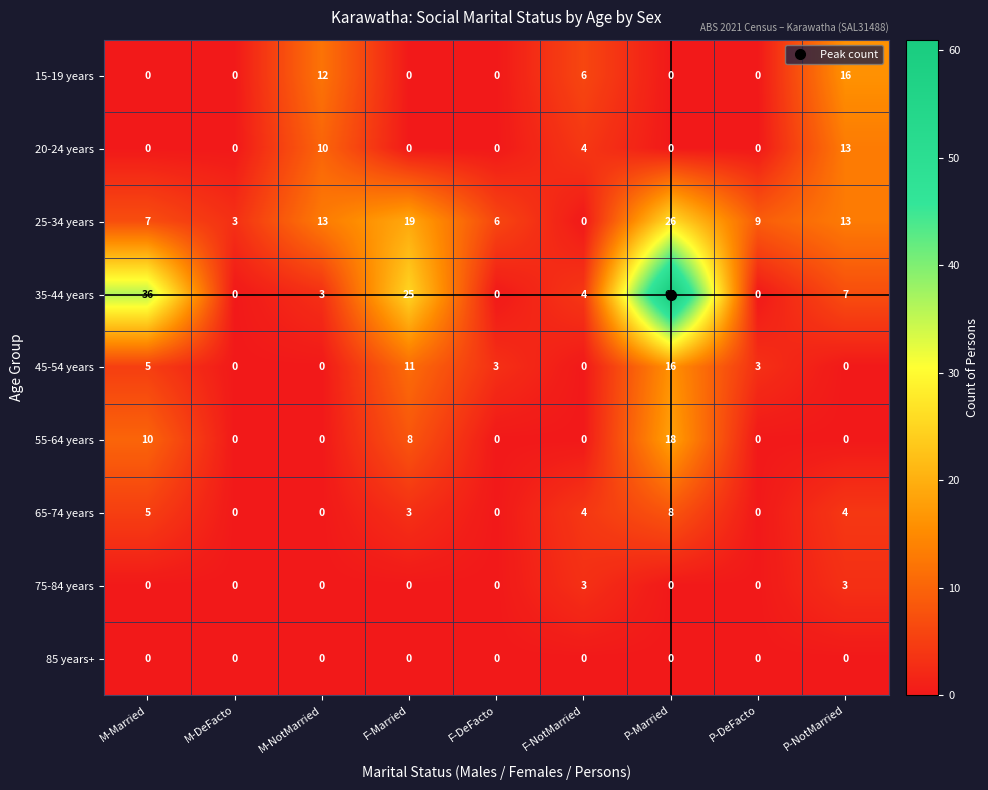

What is the difference between the highest and lowest values at F-NotMarried?

6